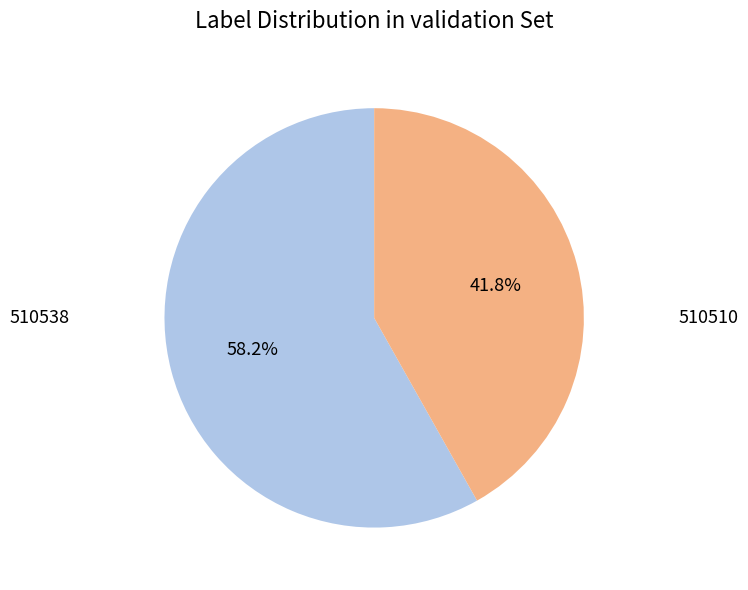

Does any single category account for the majority?

Yes